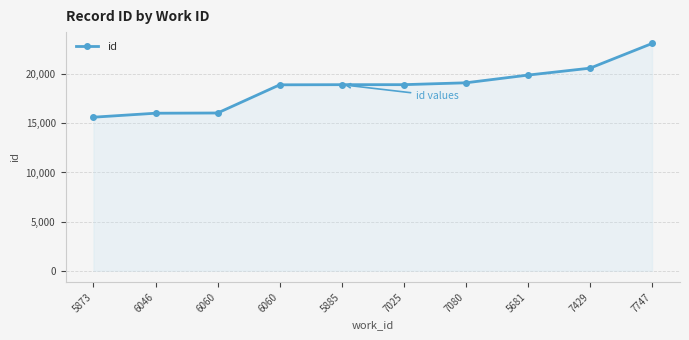

What is the difference between the maximum and minimum values?

7505